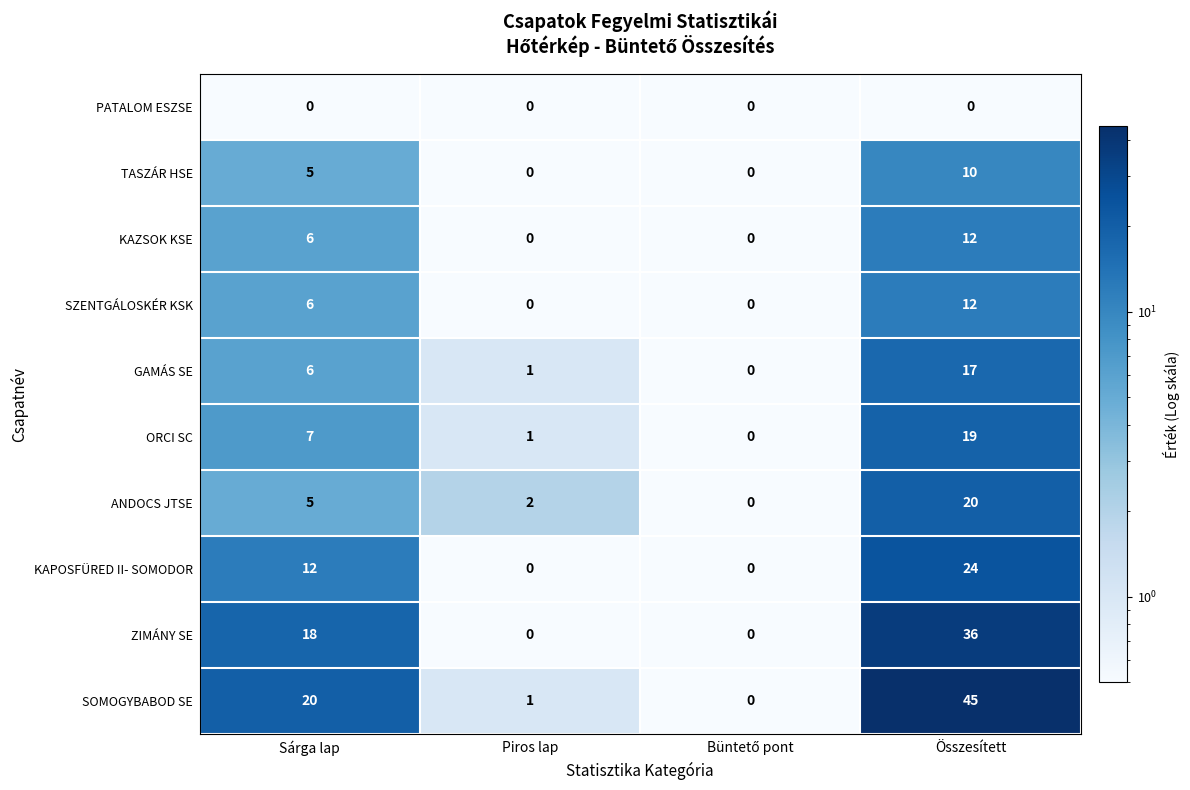

What is the average value of the GAMÁS SE series?

6